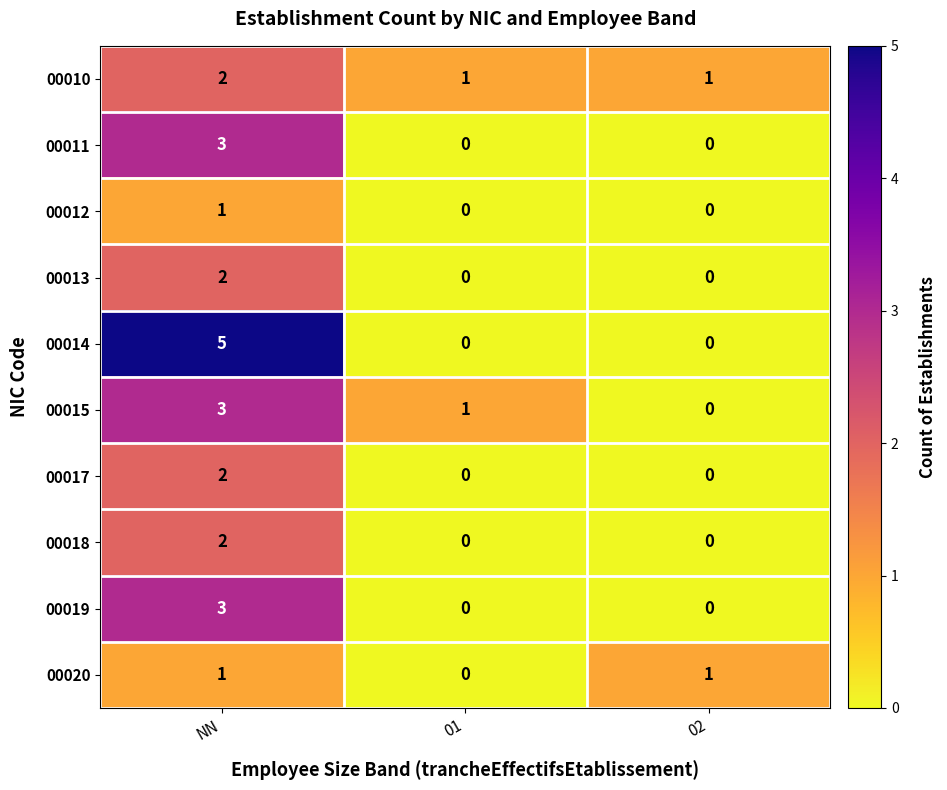

What is the sum of the 00015 values at NN and 02?

3